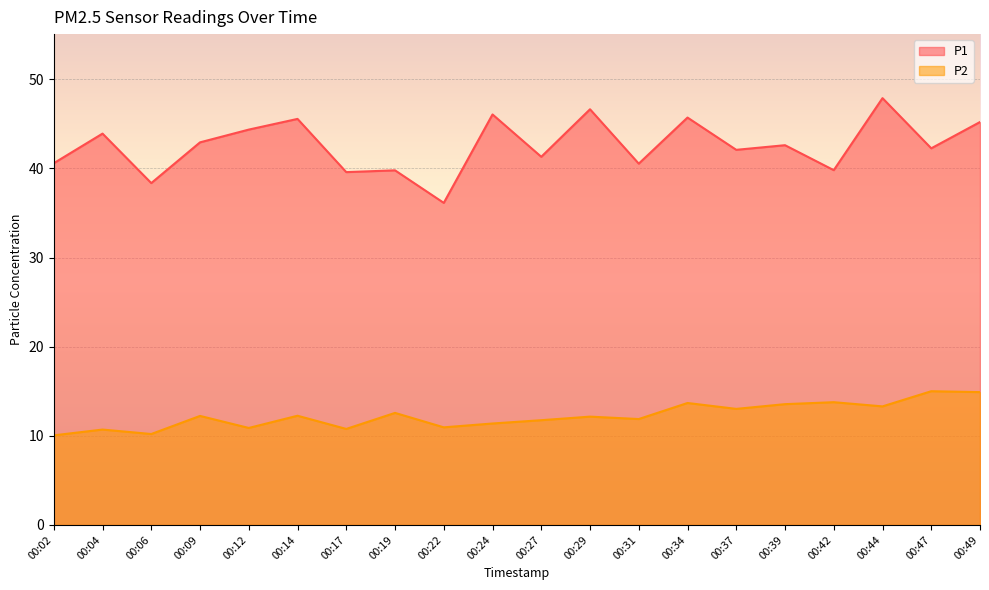

How many distinct data groups are displayed?

2